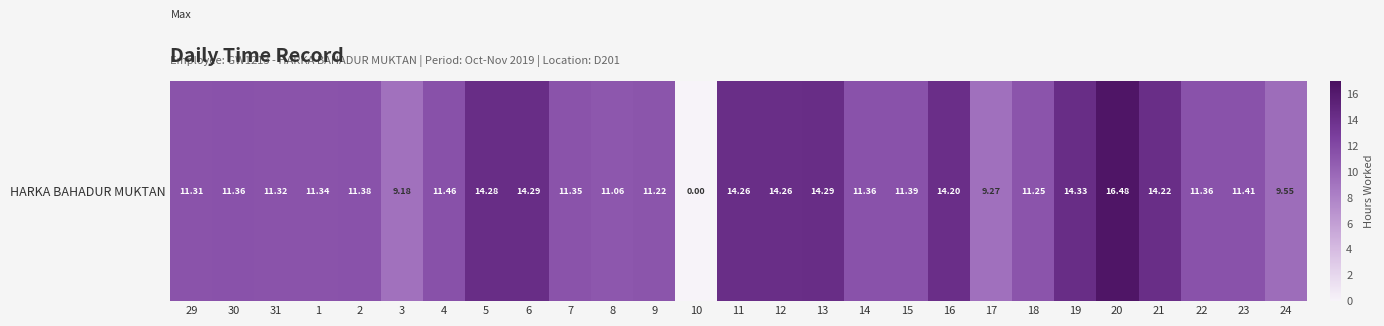

The value at 30 is 20.3. True or false?

False